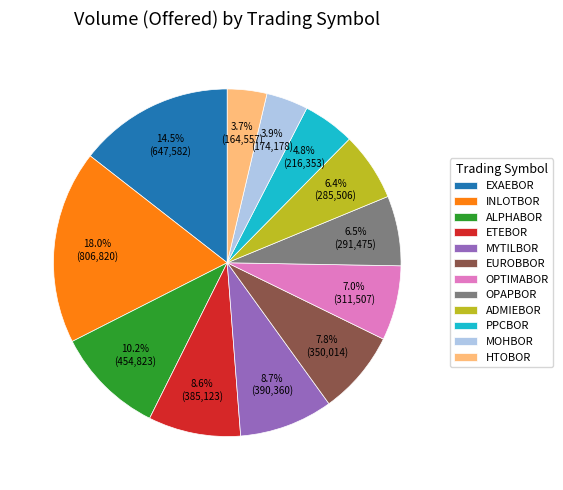

How much of the chart is everything except OPAPBOR?

93.5%